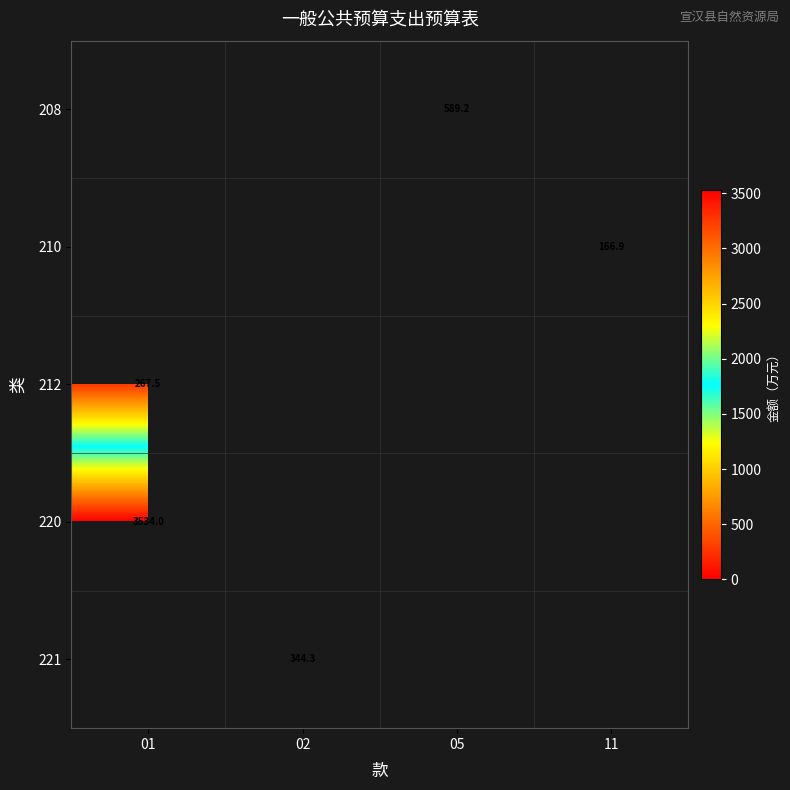

The 212 series shows 364.2 at 01. True or false?

False